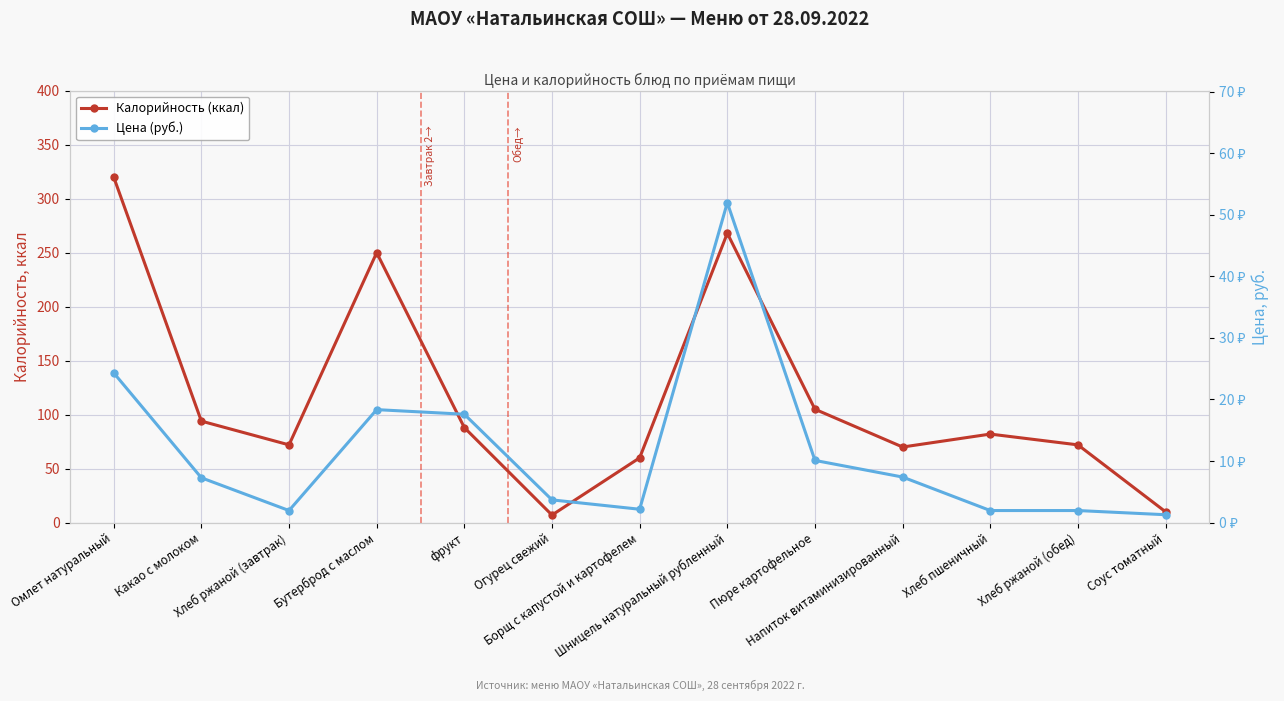

True or false: Цена (руб.) and Калорийность (ккал) cross at least once.

False